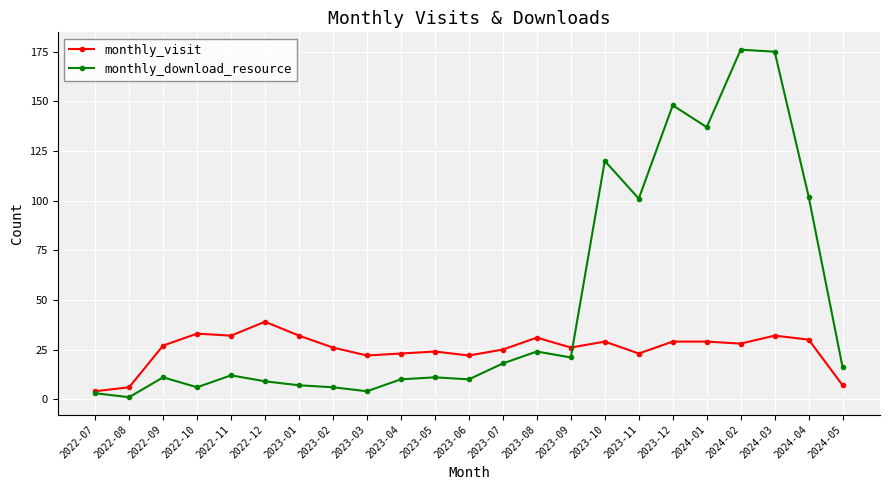

How many series are shown in this chart?

2